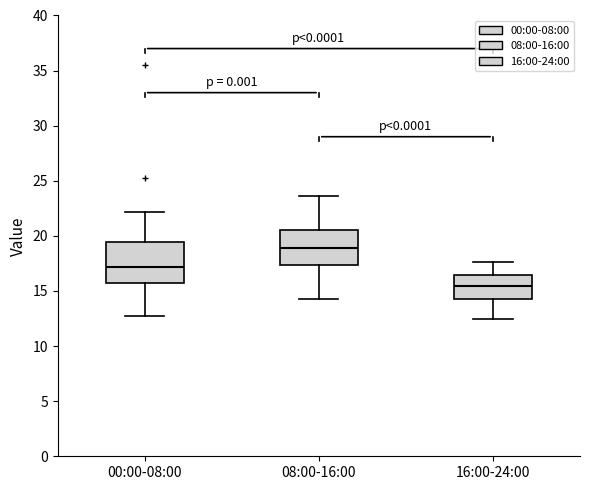

Which box's median line is the lowest?

16:00-24:00